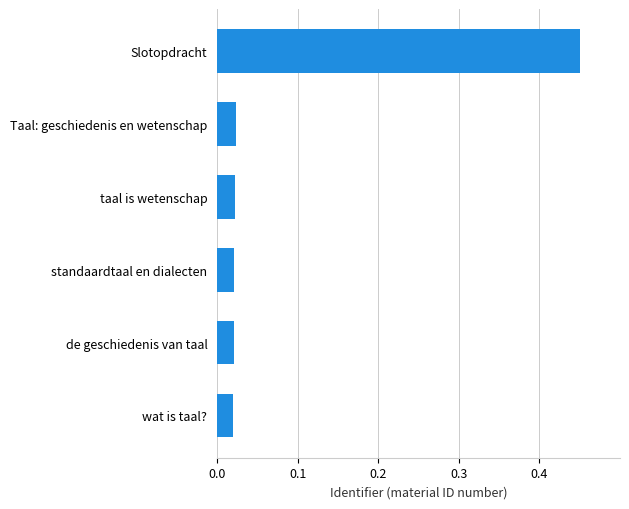

At which category does the chart reach its peak across all series?

Slotopdracht